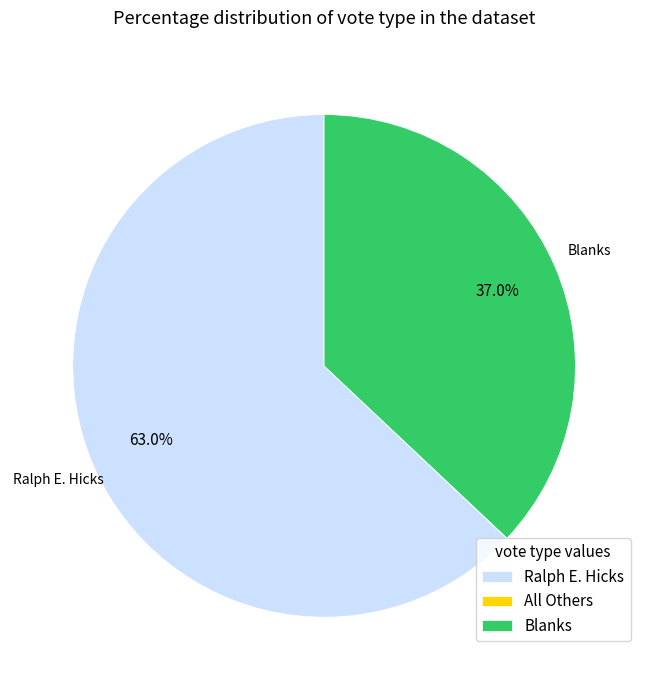

Which category has the biggest portion of the pie?

Ralph E. Hicks